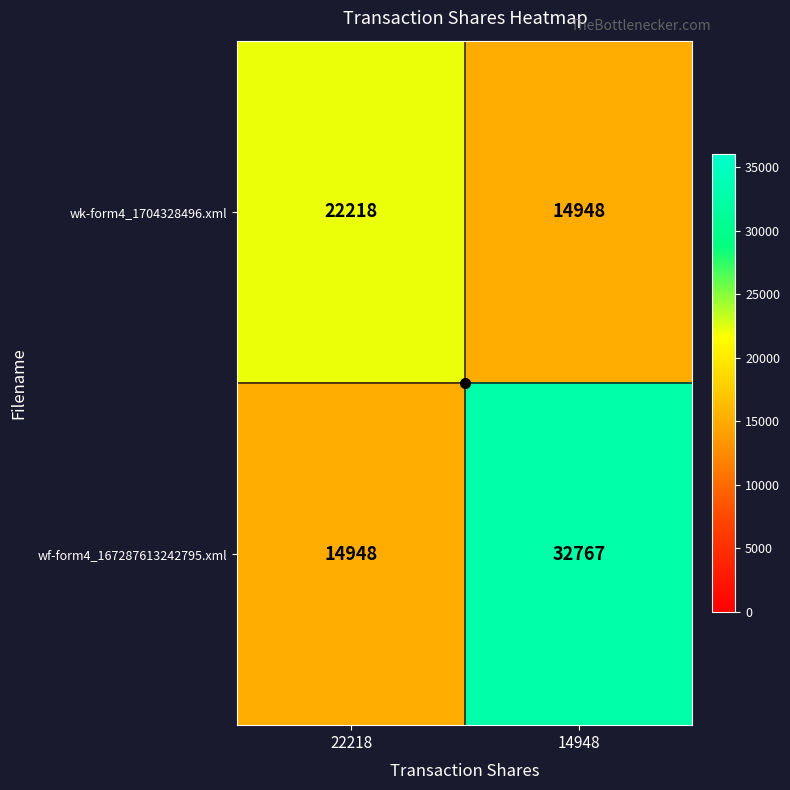

Between 22218 and 14948, which series saw the biggest shift?

wf-form4_167287613242795.xml